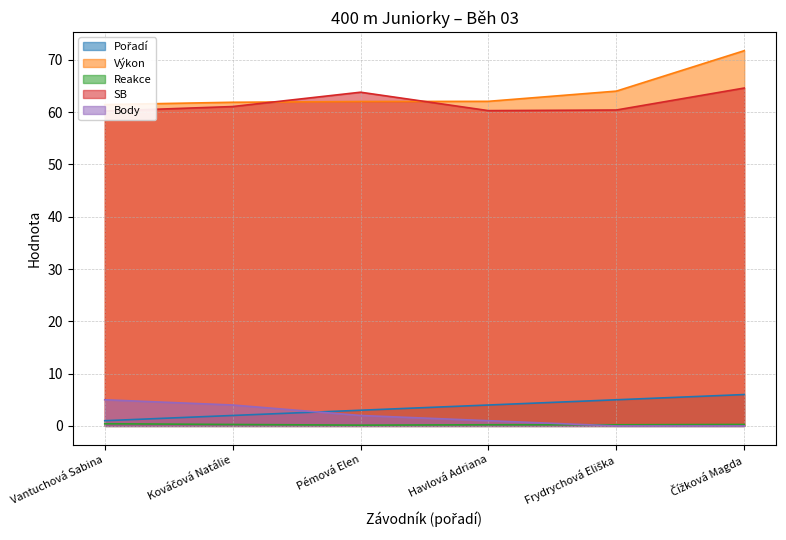

Which series has the largest total across all categories?

Výkon